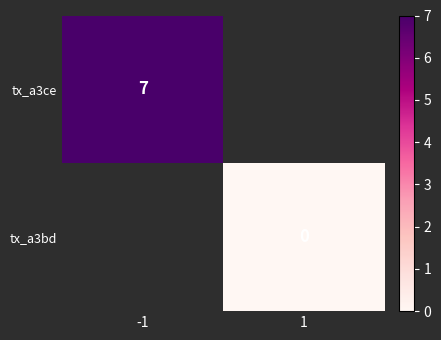

True or false: tx_a3ce has a value of 9 at -1.

False